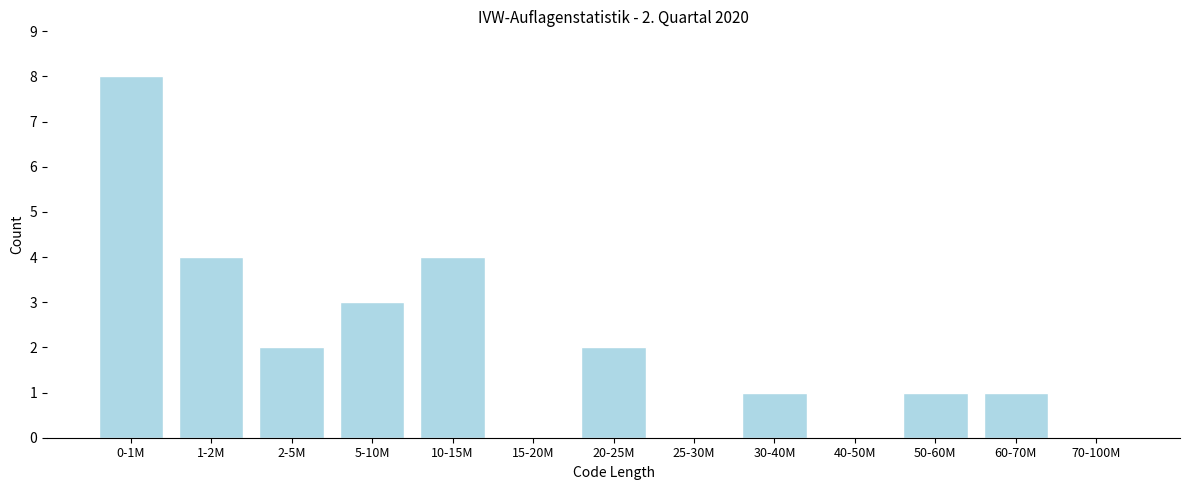

Reading left to right, what are all the values shown in this chart?

0-1M=8	1-2M=4	2-5M=2	5-10M=3	10-15M=4	15-20M=0	20-25M=2	25-30M=0	30-40M=1	40-50M=0	50-60M=1	60-70M=1	70-100M=0